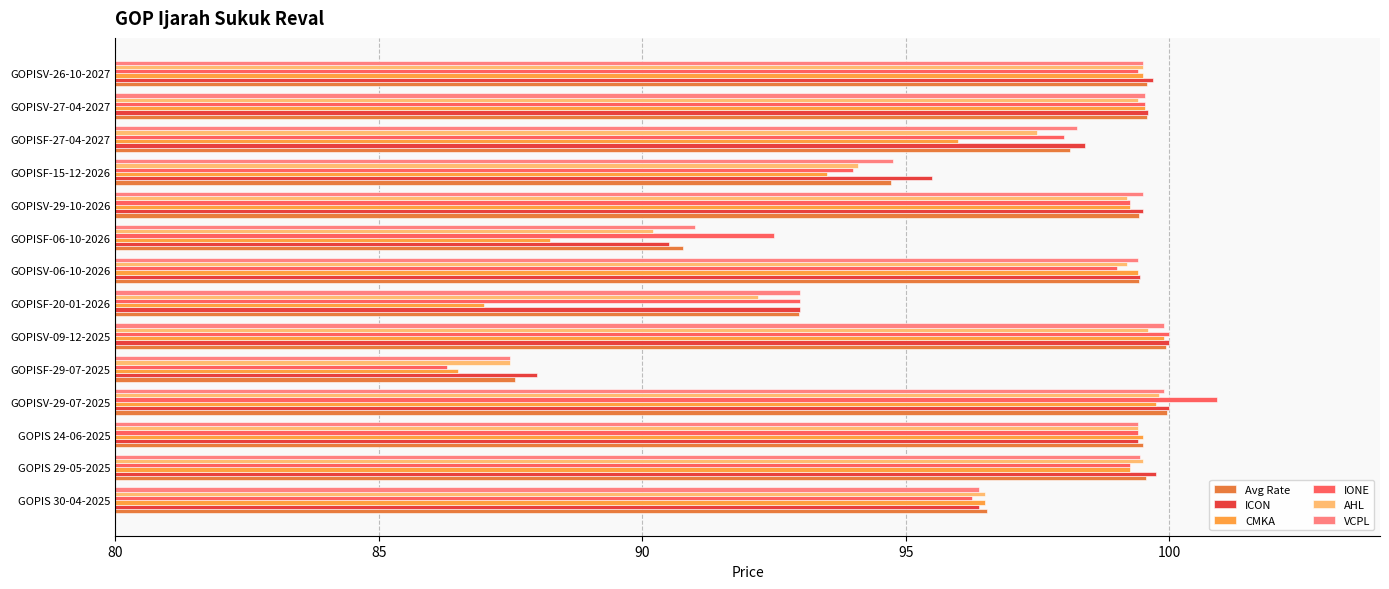

How many distinct data groups are displayed?

6